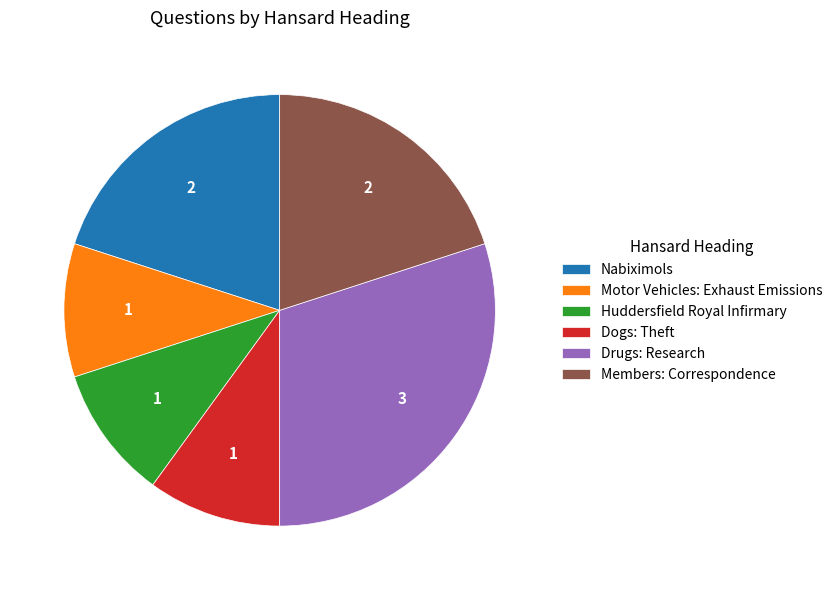

Is the sum of Nabiximols and Members: Correspondence greater than half?

No